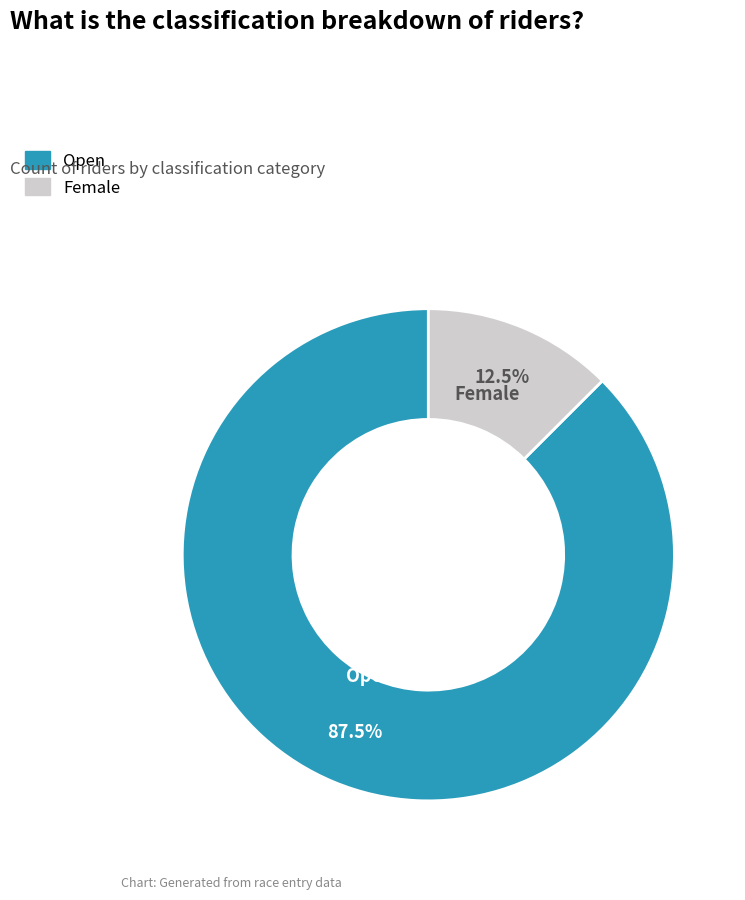

Is there a majority slice in this chart?

Yes